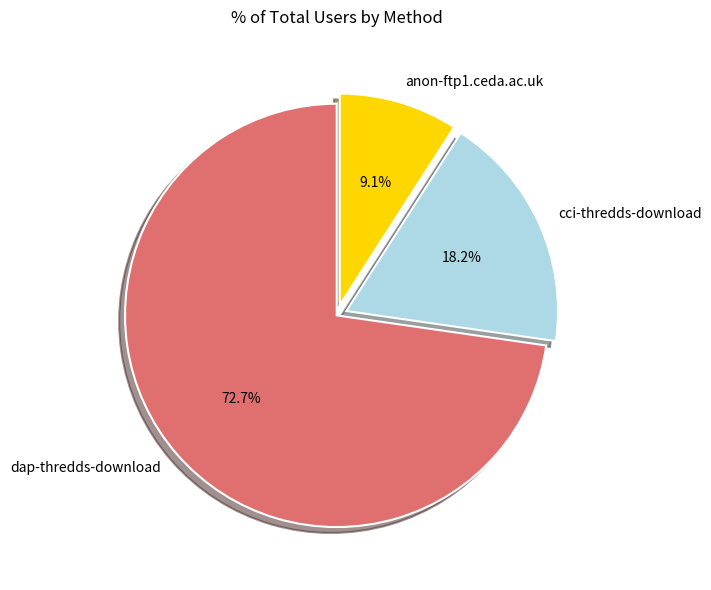

To the nearest percent, what is the combined percentage of anon-ftp1.ceda.ac.uk and dap-thredds-download?

82%